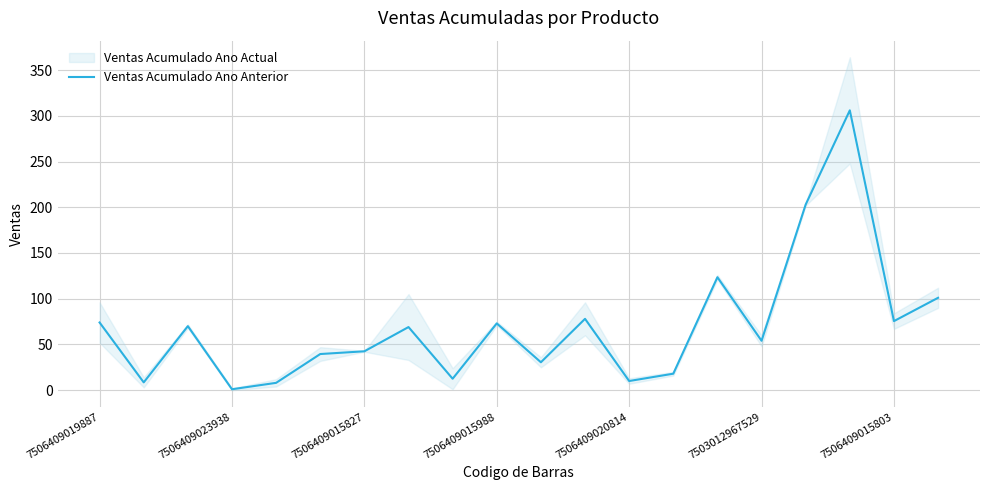

What is the maximum value shown in the chart?

306.0